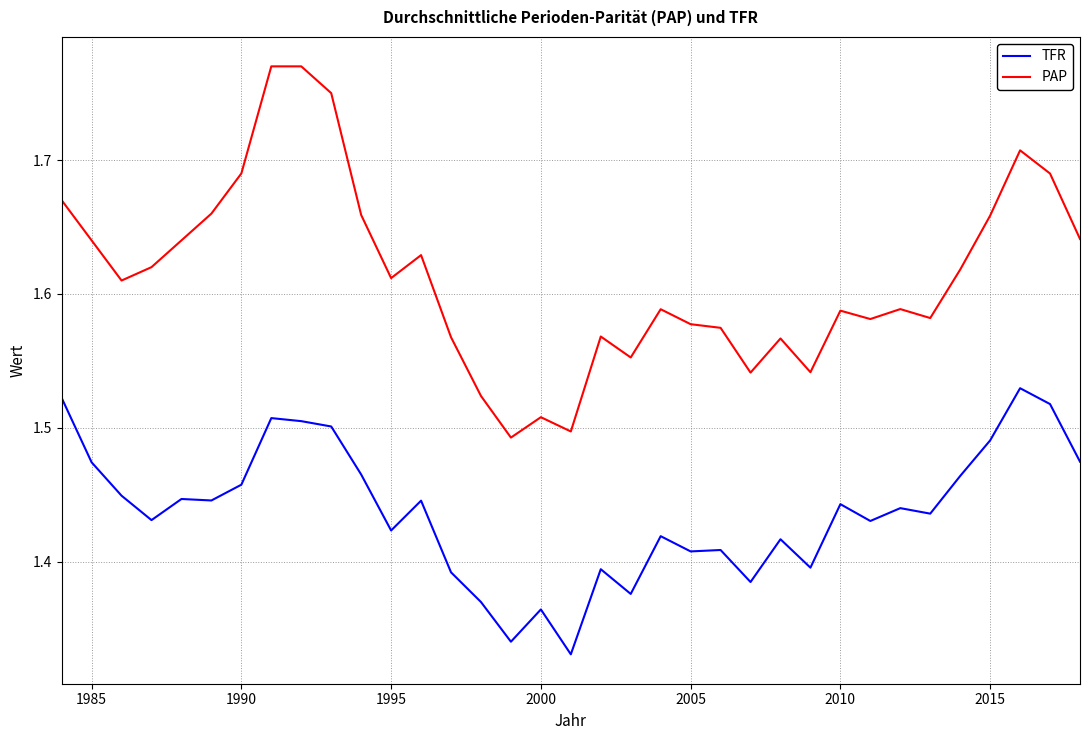

Count the number of data series in this chart.

2